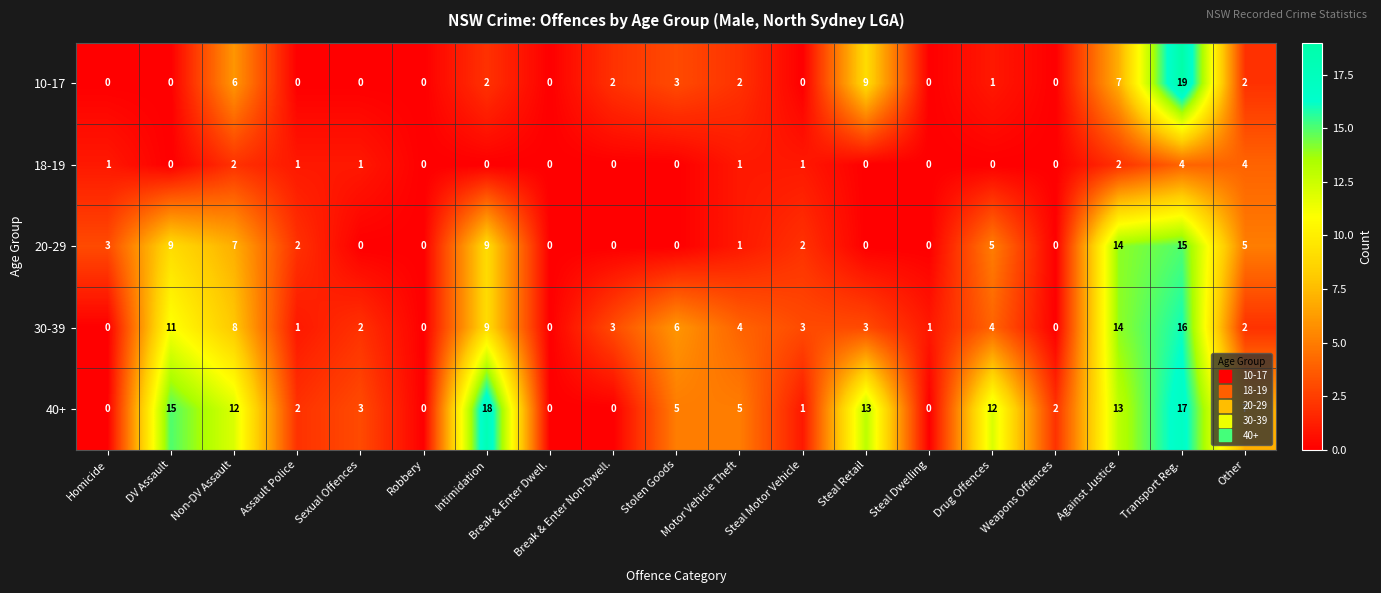

What is the greatest value displayed?

19